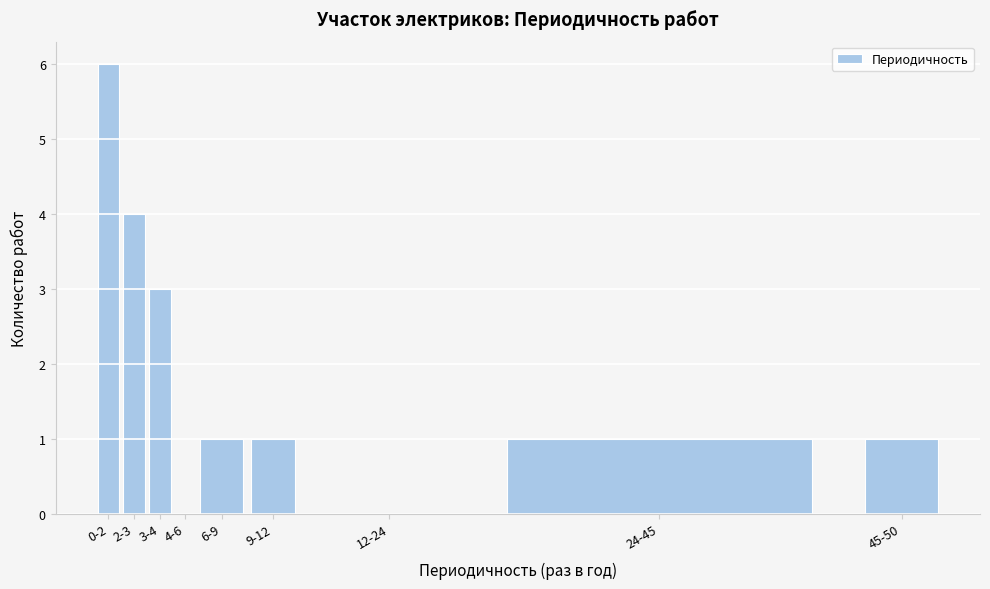

Reading right to left, transcribe all the data shown in this chart.

45-50=1	24-45=1	12-24=0	9-12=1	6-9=1	4-6=0	3-4=3	2-3=4	0-2=6